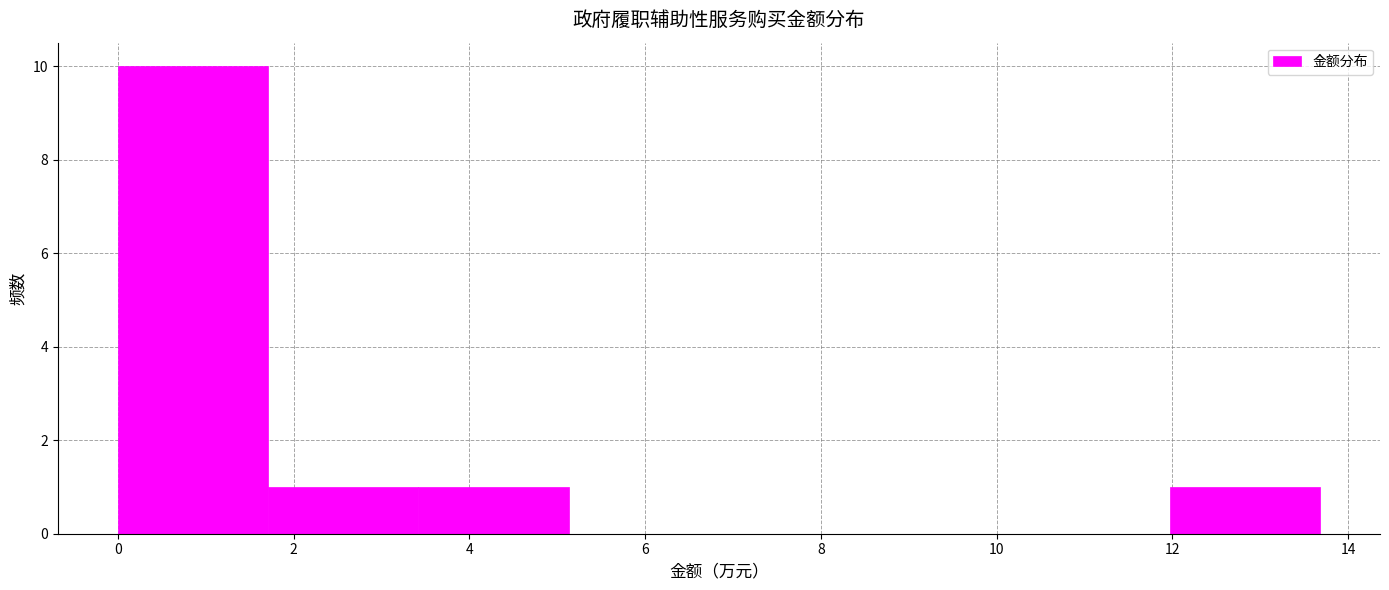

Reading left to right, transcribe this chart: for each bar, give the range it covers on the x-axis and its height. Neither the bar edges nor the heights are printed on the chart, so give them approximately, as read against the axes.

0.0 to 1.8: 10
1.8 to 3.4: 1
3.4 to 5.2: 1
5.2 to 6.8: 0
6.8 to 8.6: 0
8.6 to 10.2: 0
10.2 to 12.0: 0
12.0 to 13.6: 1